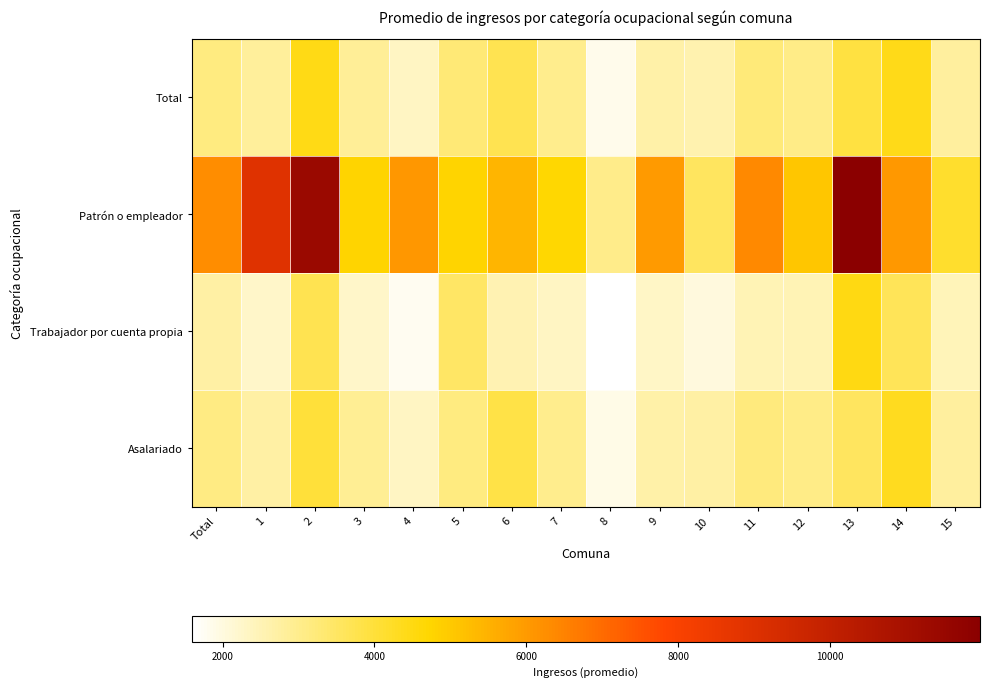

At which category does the chart reach its peak across all series?

13